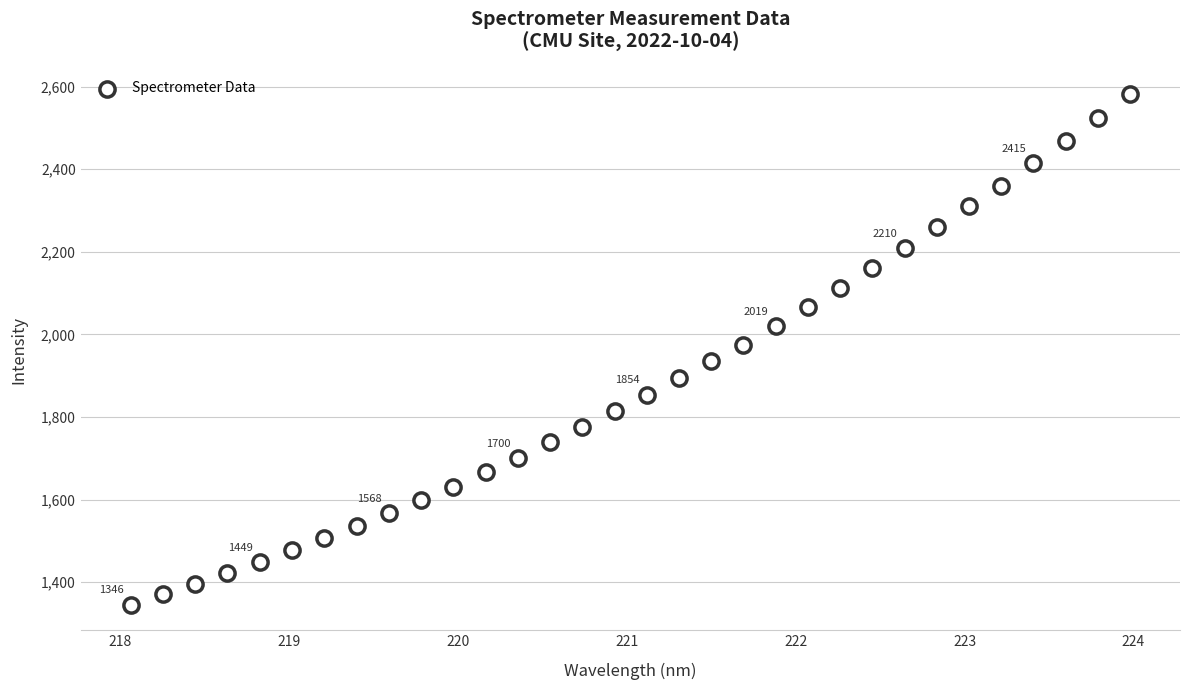

What is the range of Y values (max minus min)?

1234.6